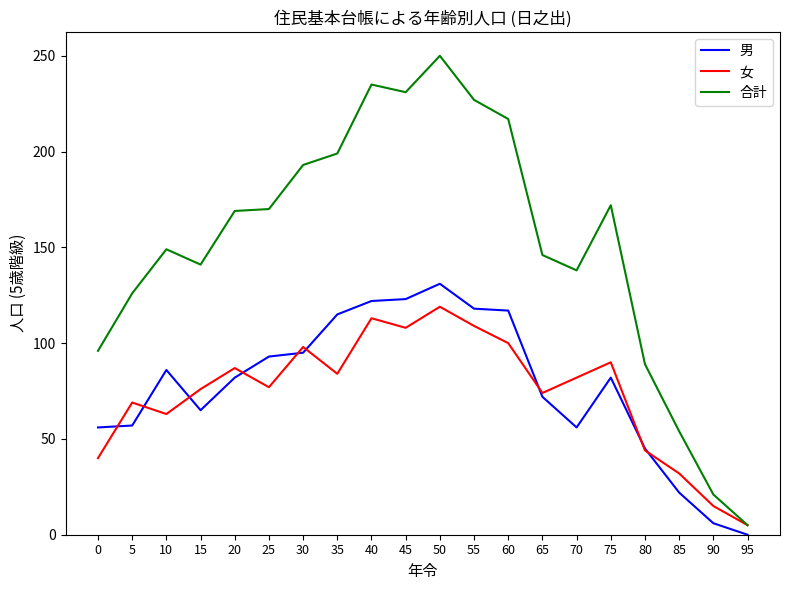

Which series has the largest total across all categories?

合計